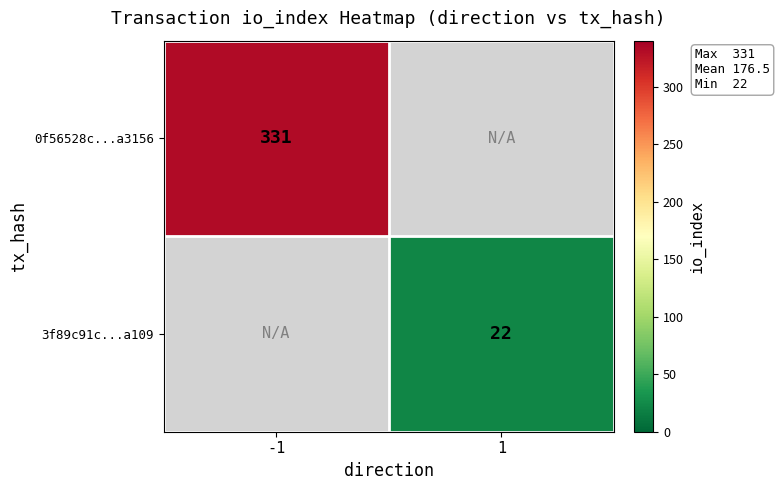

The 0f56528c...a3156 series shows 518.8 at -1. True or false?

False